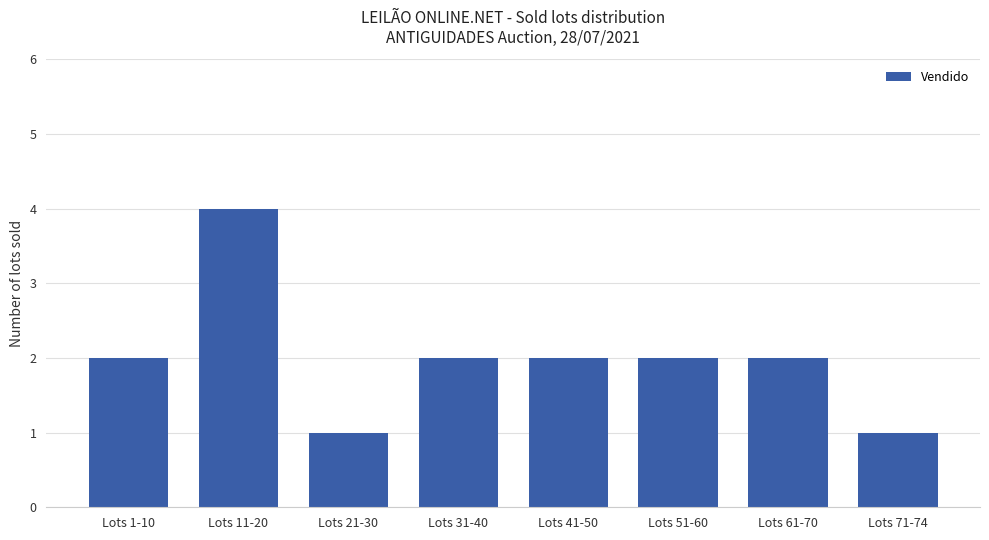

Count the values in the range 2 to 3.

5